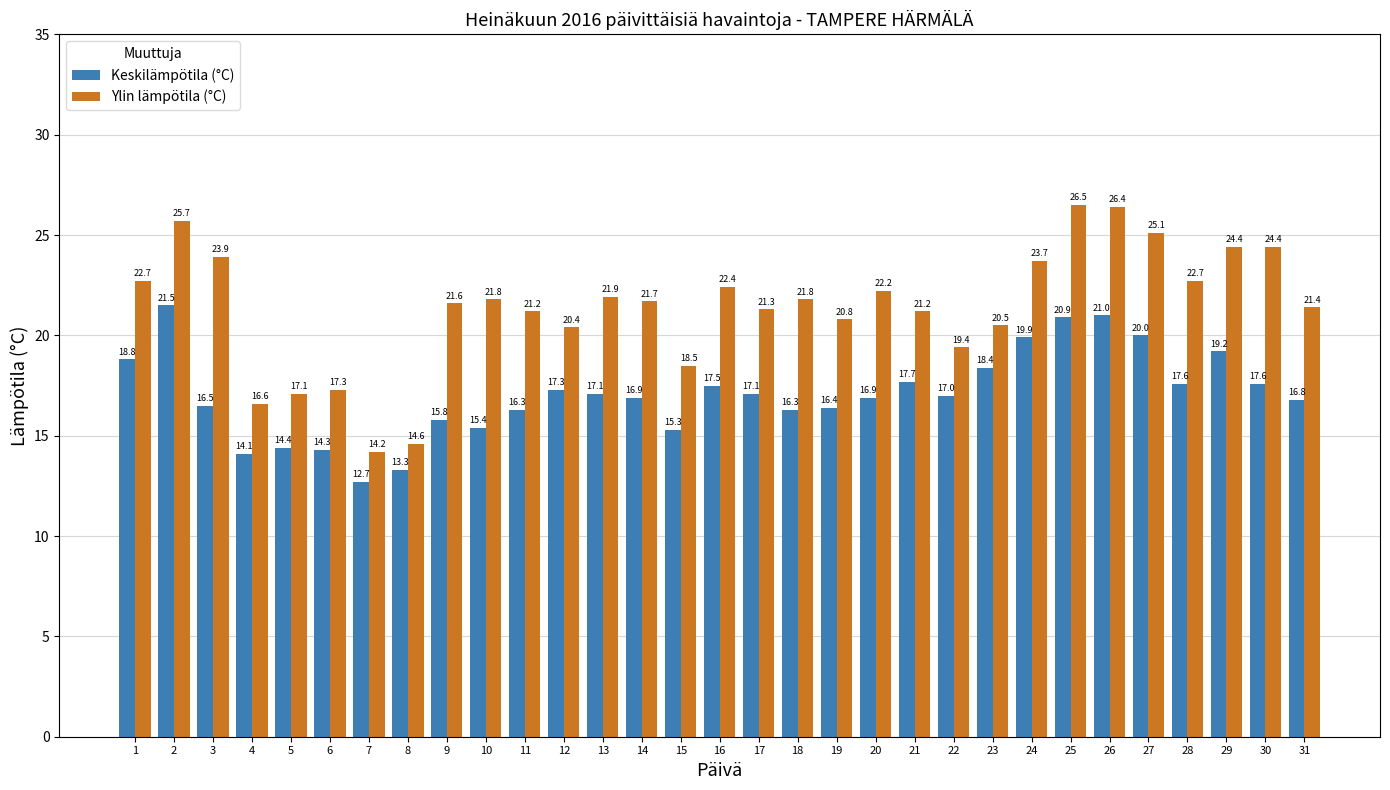

Rank the series by their average value, from highest to lowest.

Ylin lämpötila (°C), Keskilämpötila (°C)